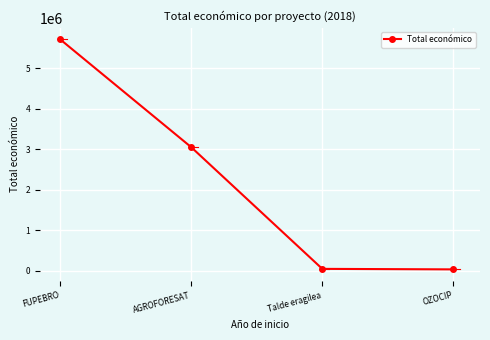

What is the difference between the maximum and minimum values?

5670646